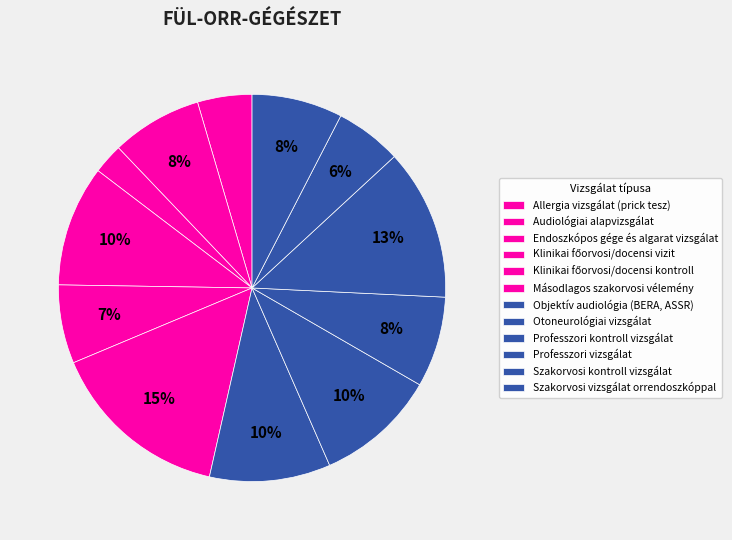

What is the total percentage of Klinikai főorvosi/docensi vizit and Endoszkópos gége és algarat vizsgálat?

12.6%